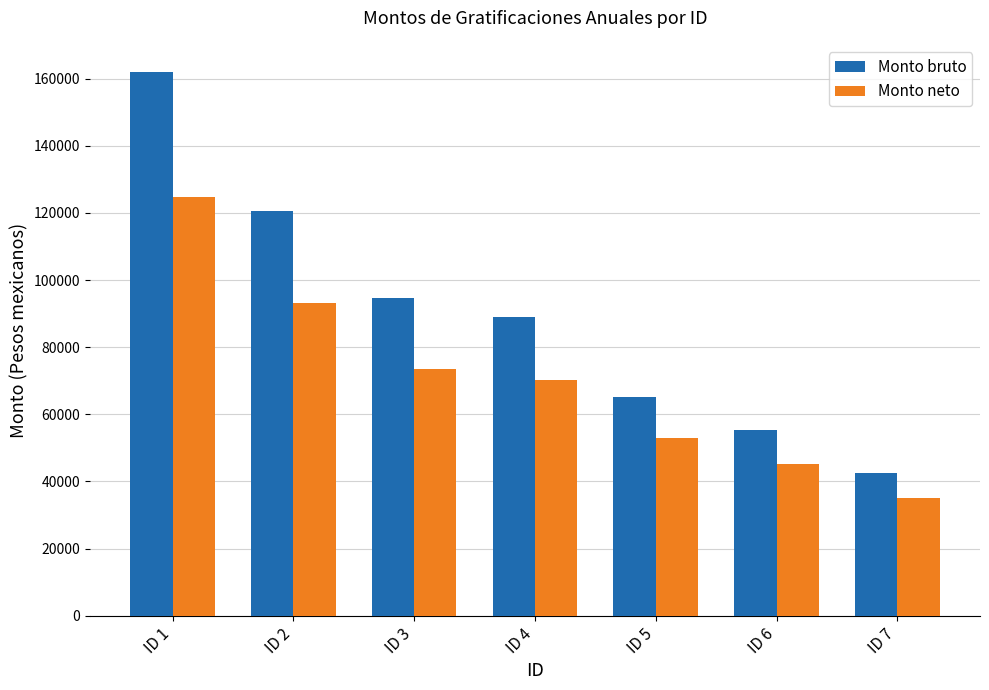

What is the maximum value for Monto bruto?

161968.8